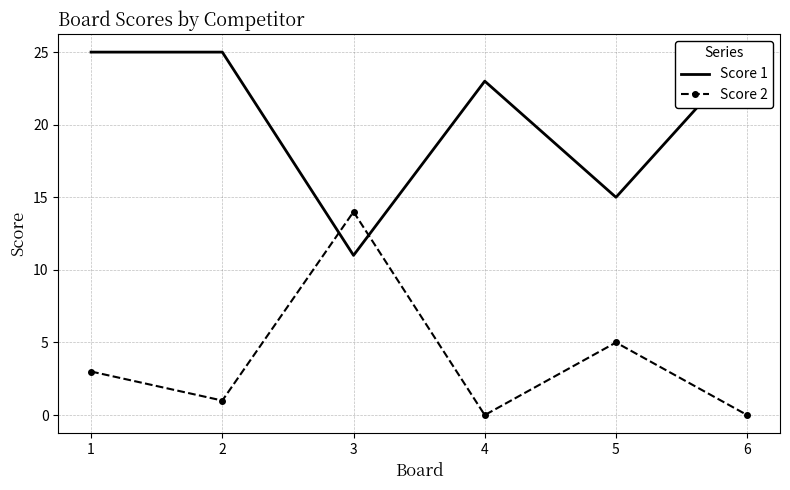

Rank the series by their maximum value, from highest to lowest.

Score 1, Score 2